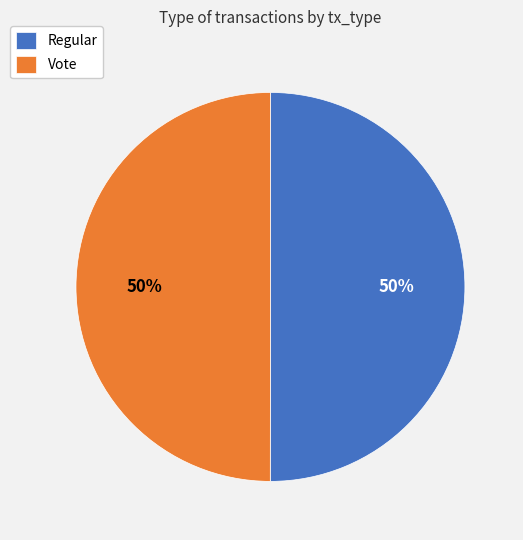

What percentage is the Vote slice, to the nearest percent?

50%